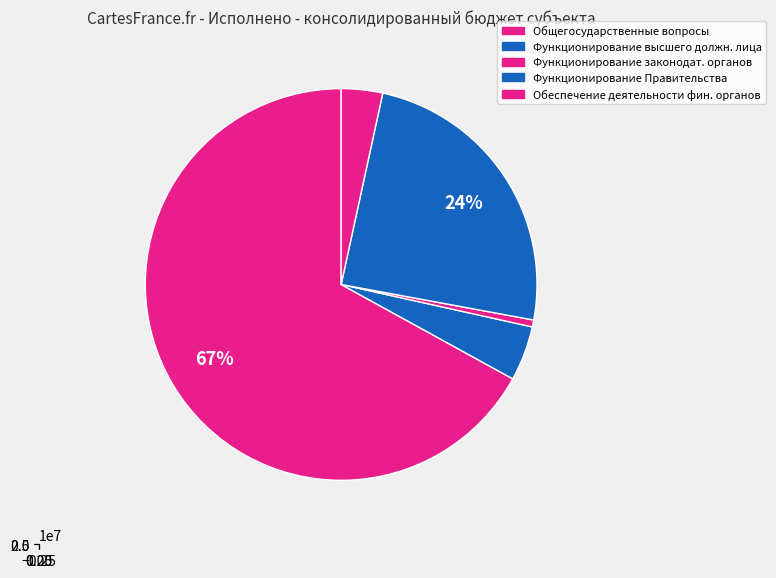

To the nearest percent, what is the average slice percentage?

20%